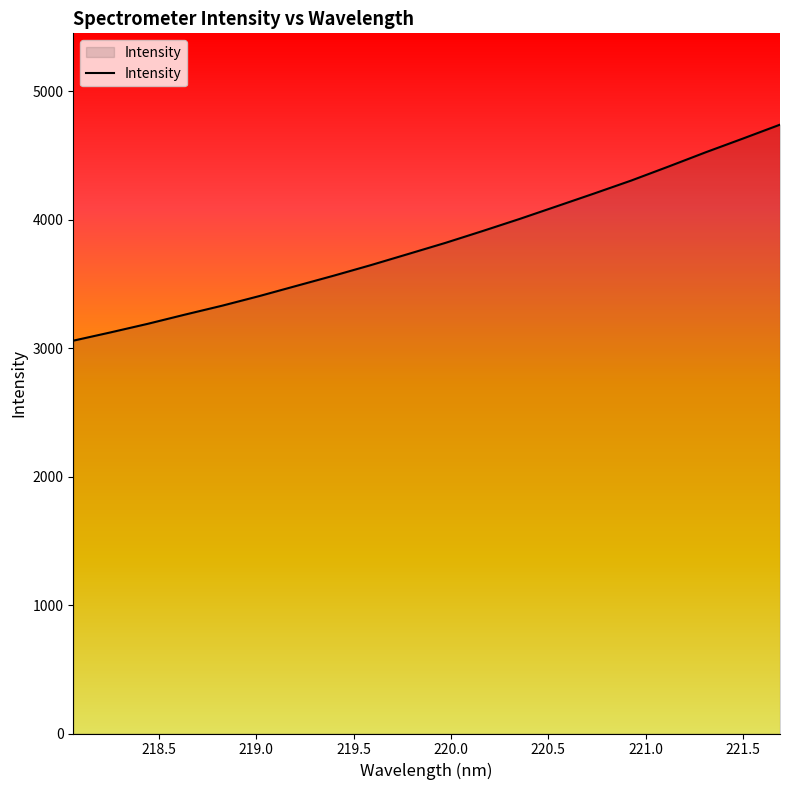

What is the difference between the maximum and minimum values?

1681.2